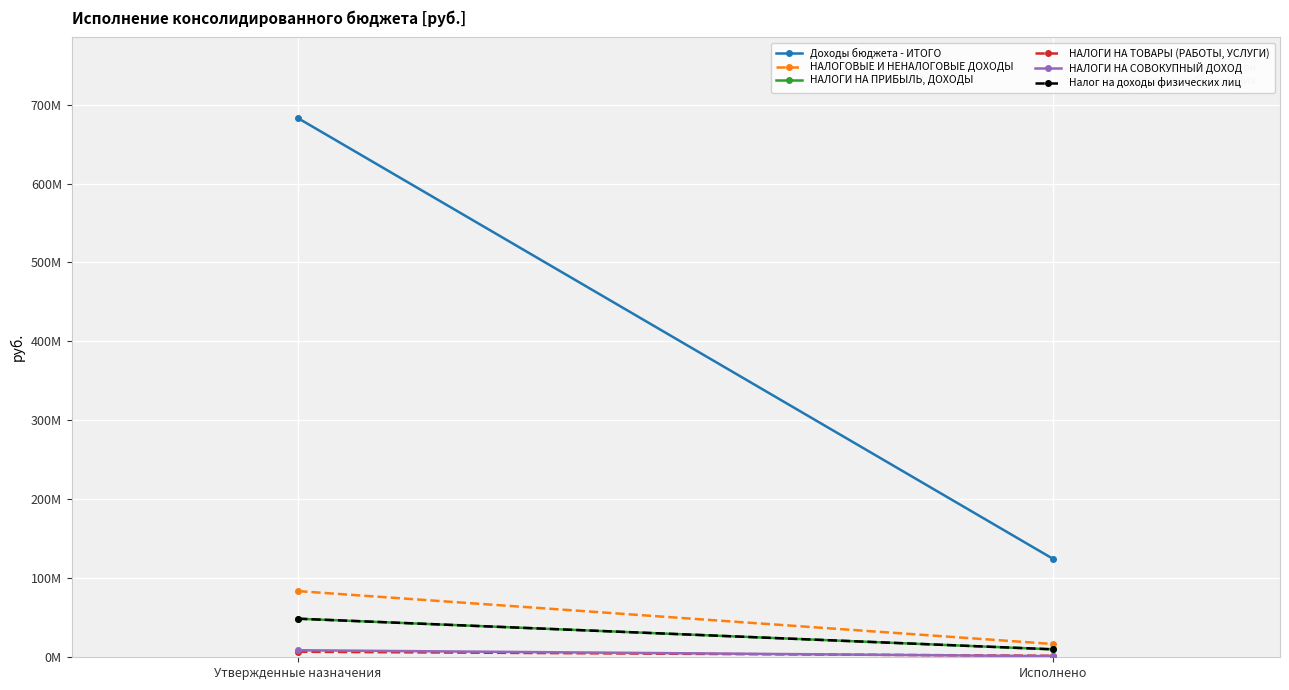

Is the value of Доходы бюджета - ИТОГО at Исполнено greater than the value of НАЛОГОВЫЕ И НЕНАЛОГОВЫЕ ДОХОДЫ at Утвержденные назначения?

Yes